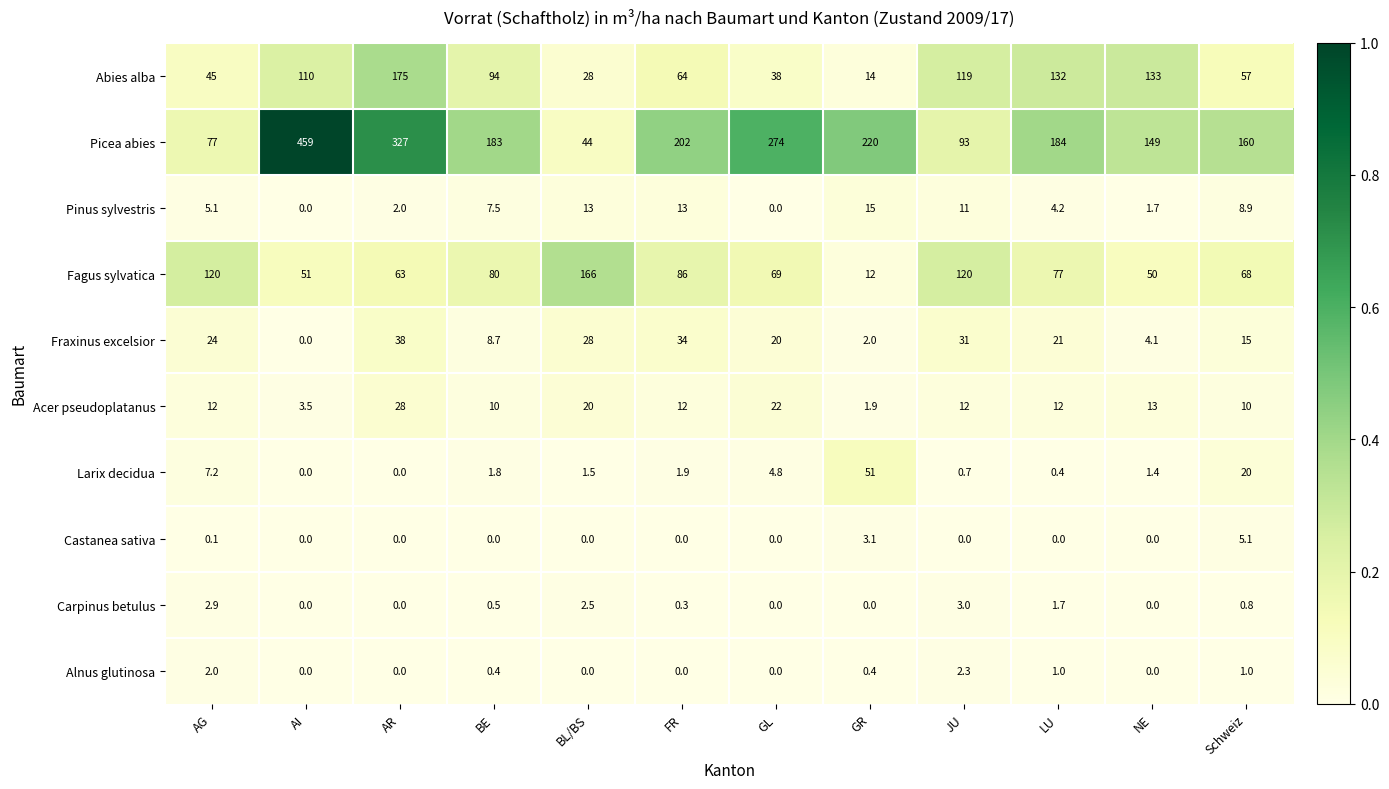

Between AR and Schweiz, which series saw the biggest shift?

Picea abies